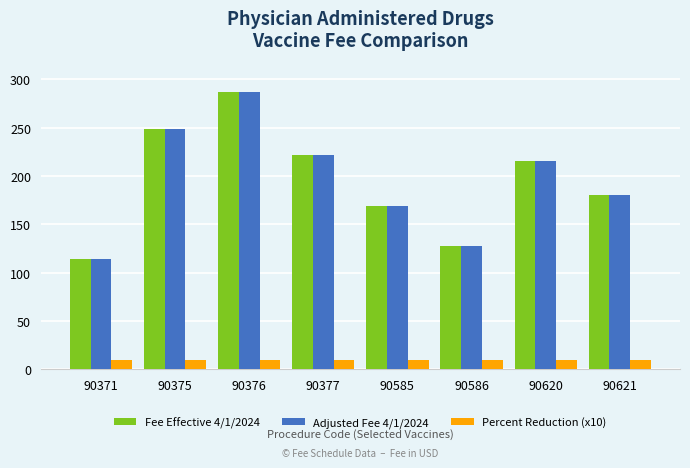

At which label is Fee Effective 4/1/2024 closest to 200?

90620